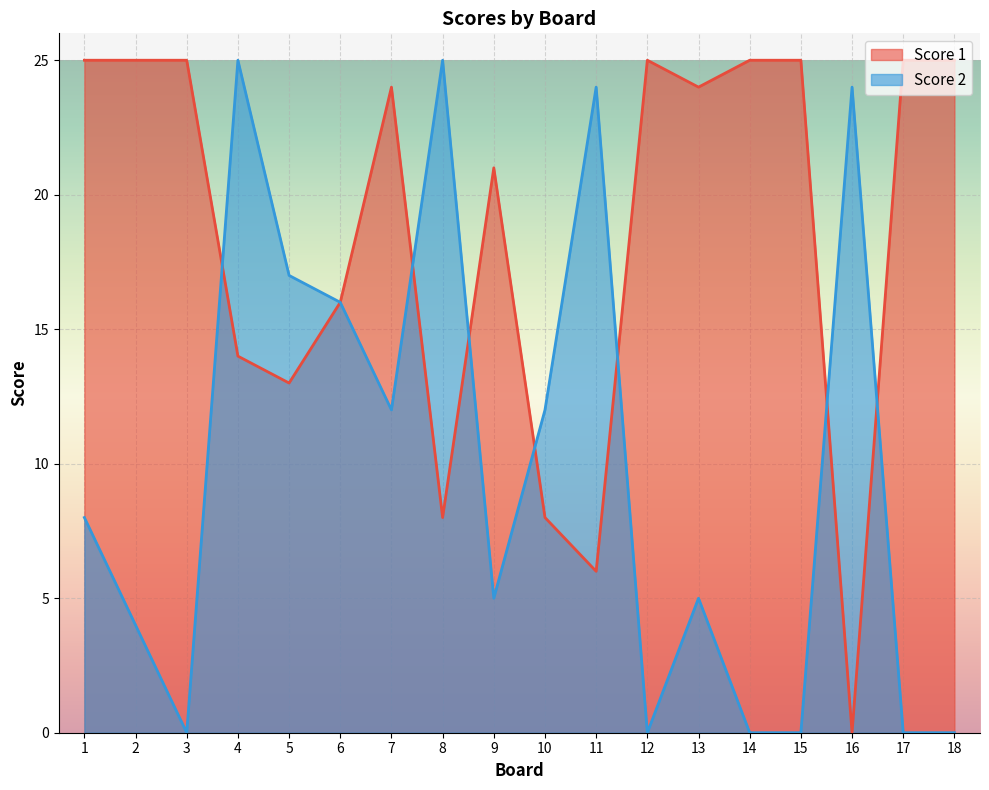

Rank the series by their average value, from highest to lowest.

Score 1, Score 2